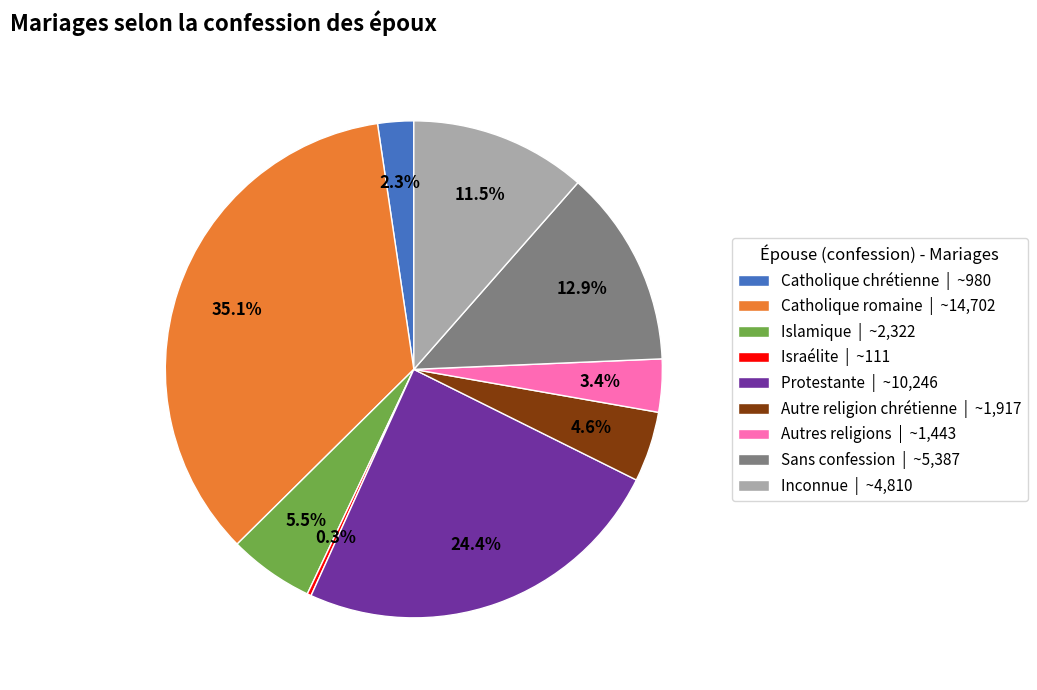

The Catholique chrétienne slice represents 15% of the pie. True or false?

False